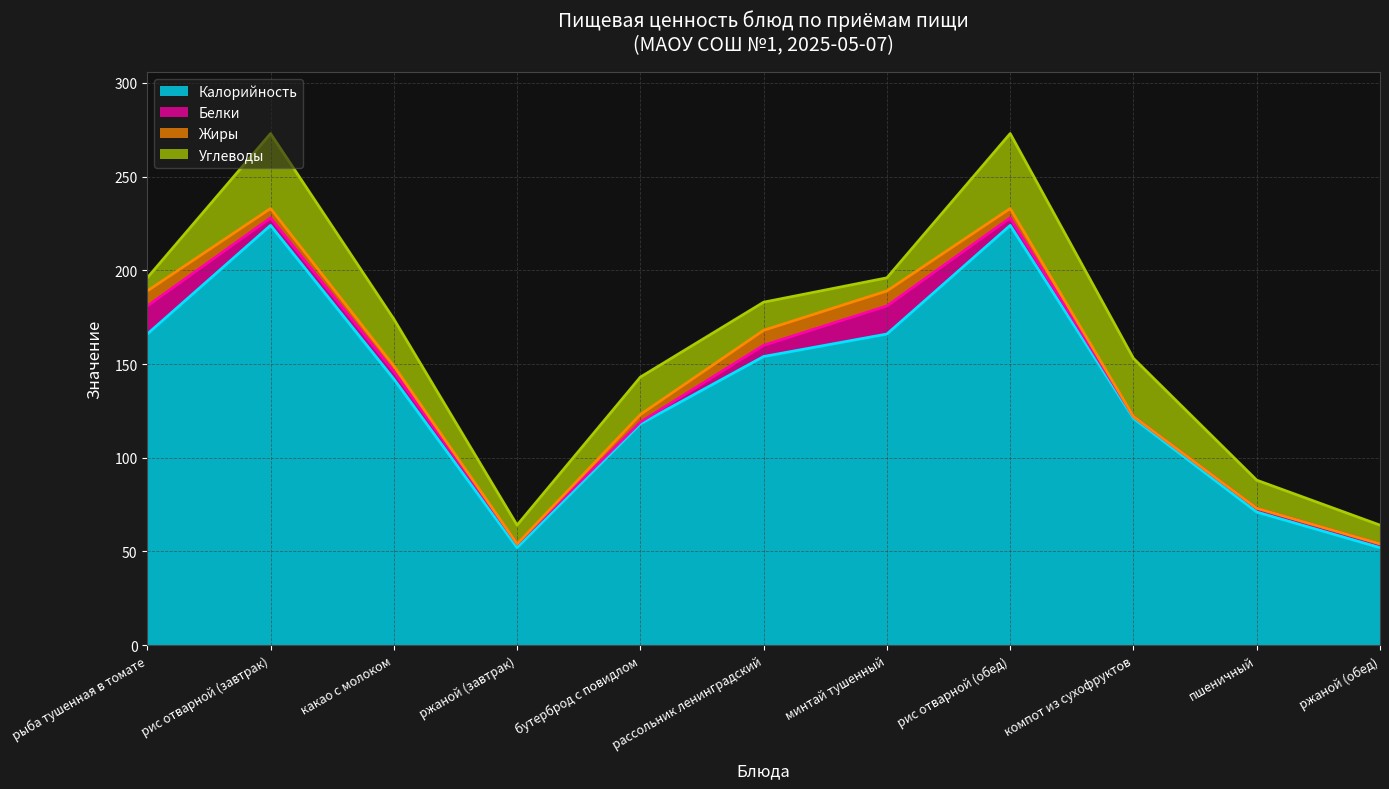

Reading left to right, what are all the values shown in this chart?

Калорийность: рыба тушенная в томате=166	рис отварной (завтрак)=224	какао с молоком=142	ржаной (завтрак)=52	бутерброд с повидлом=118	рассольник ленинградский=154	минтай тушенный=166	рис отварной (обед)=224	компот из сухофруктов=121	пшеничный=71	ржаной (обед)=52
Белки: рыба тушенная в томате=15	рис отварной (завтрак)=4	какао с молоком=4	ржаной (завтрак)=2	бутерброд с повидлом=1	рассольник ленинградский=6	минтай тушенный=15	рис отварной (обед)=4	компот из сухофруктов=1	пшеничный=2	ржаной (обед)=2
Жиры: рыба тушенная в томате=8	рис отварной (завтрак)=5	какао с молоком=3	ржаной (завтрак)=0	бутерброд с повидлом=4	рассольник ленинградский=8	минтай тушенный=8	рис отварной (обед)=5	компот из сухофруктов=0	пшеничный=0	ржаной (обед)=0
Углеводы: рыба тушенная в томате=7	рис отварной (завтрак)=40	какао с молоком=25	ржаной (завтрак)=10	бутерброд с повидлом=20	рассольник ленинградский=15	минтай тушенный=7	рис отварной (обед)=40	компот из сухофруктов=31	пшеничный=15	ржаной (обед)=10